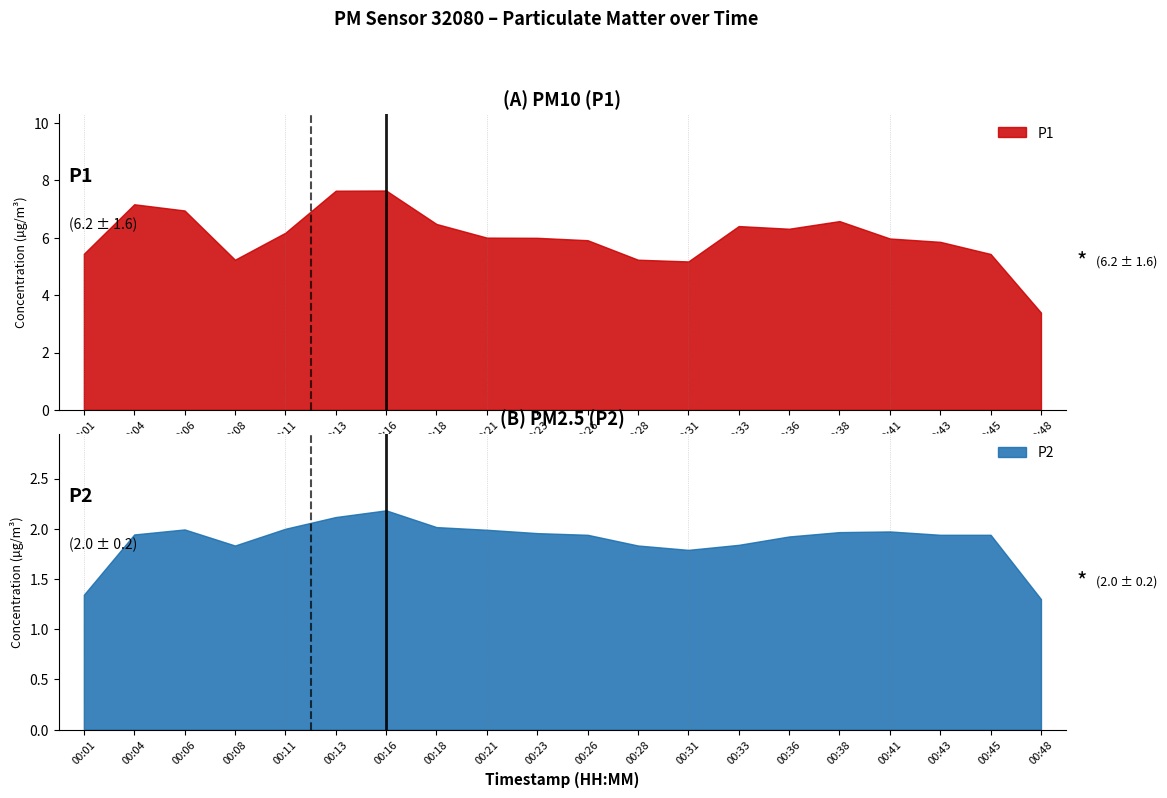

In P1, how many points are lower than both neighbors (excluding endpoints)?

3